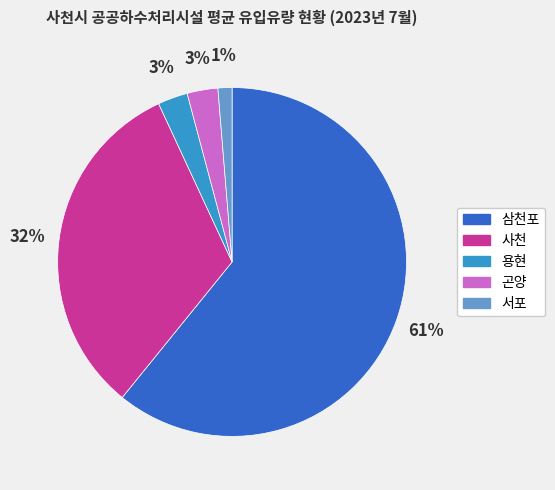

Count the number of slices in the pie.

5